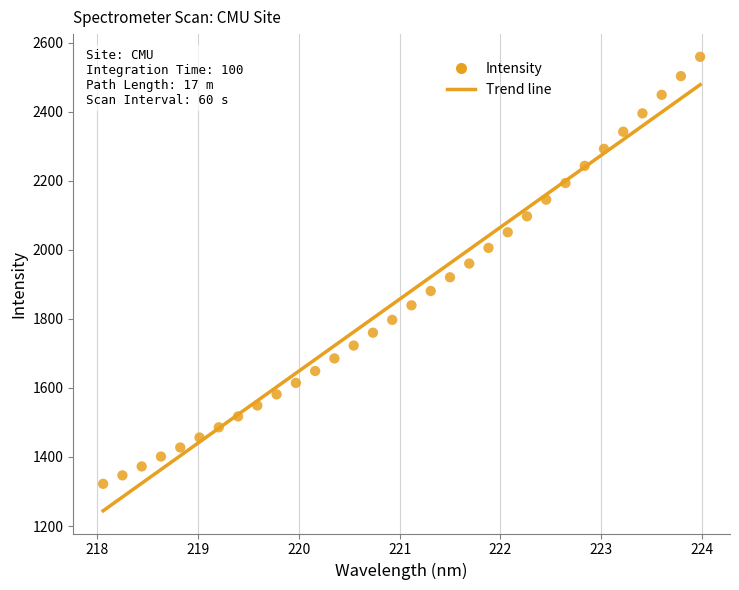

What is the range of X values (max minus min)?

5.9